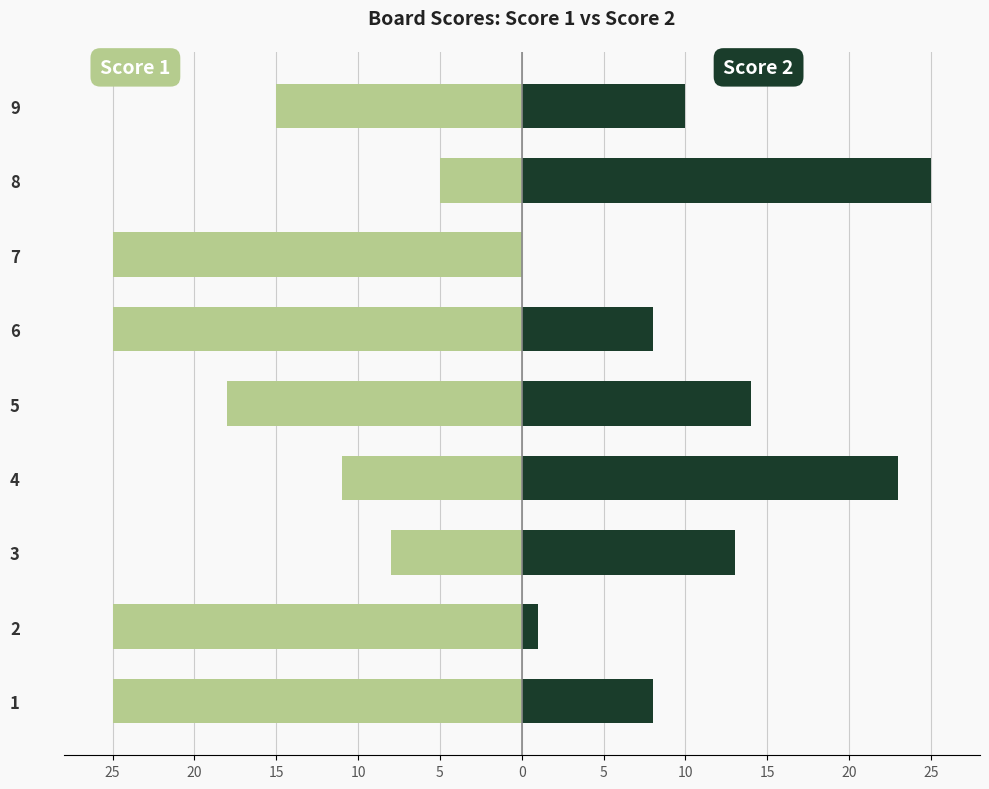

List the series in order of their peak value, lowest first.

Score 1, Score 2